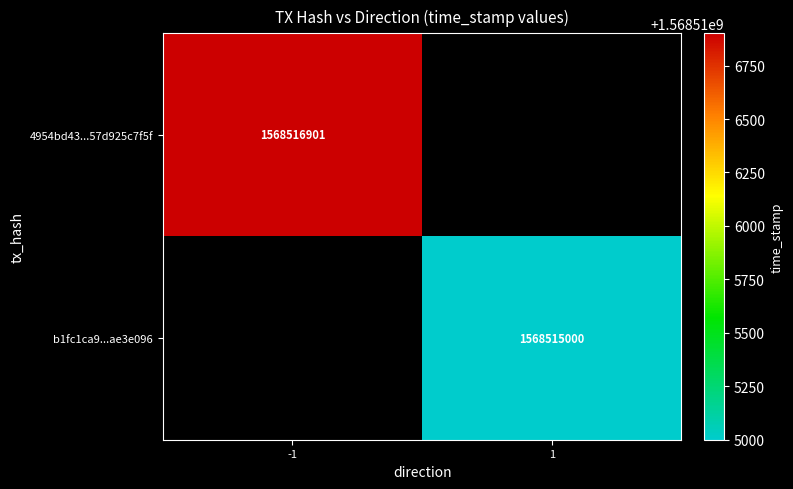

True or false: 4954bd43...57d925c7f5f has a value of 1568516901 at -1.

True